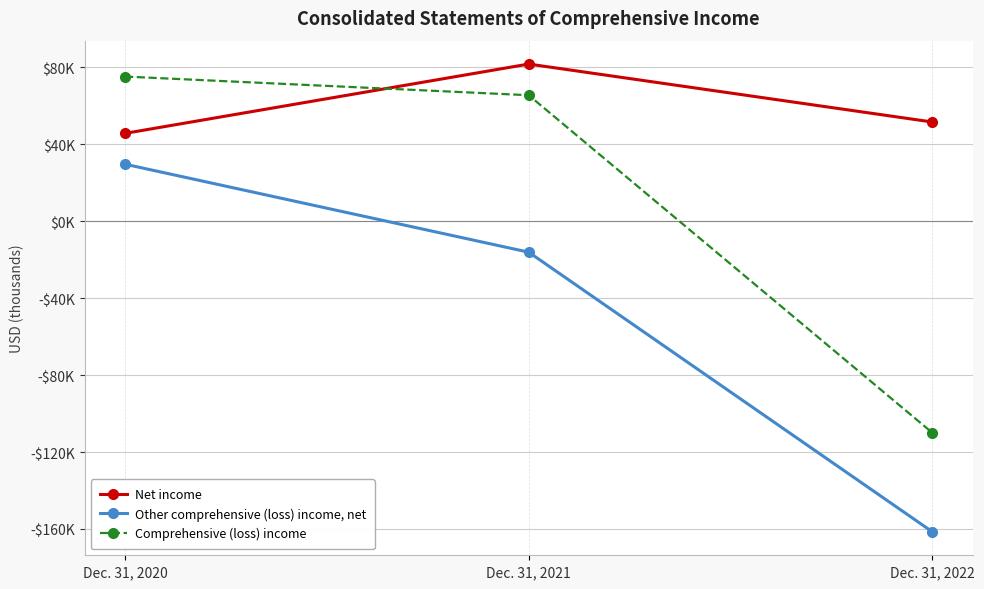

What is the difference between the highest and lowest values at Dec. 31, 2020?

45534